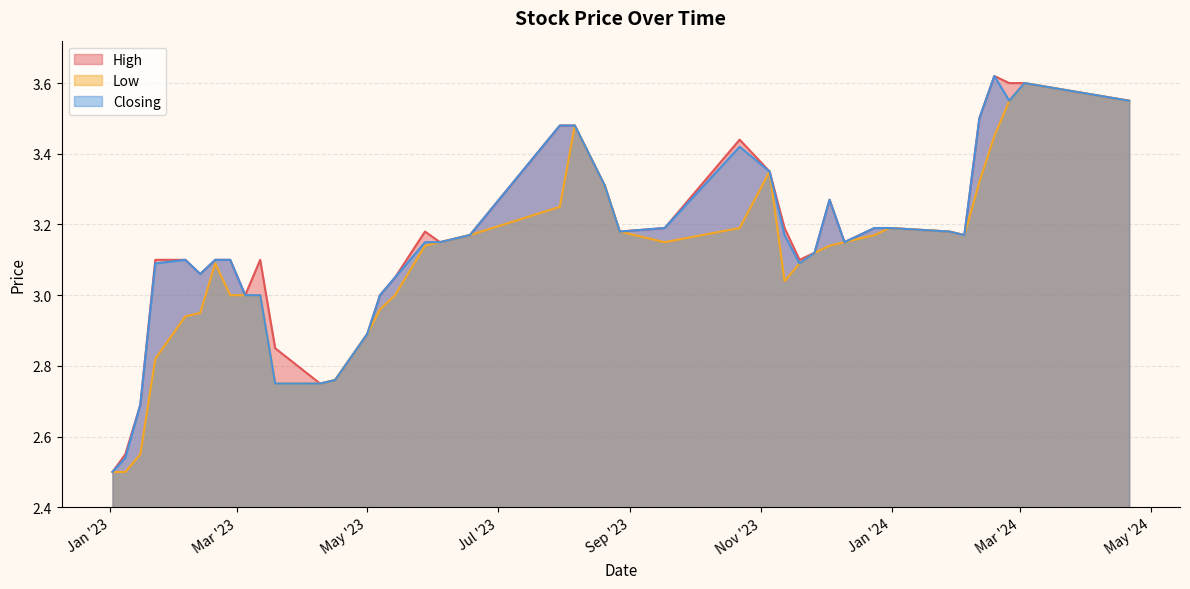

What is the sum of all High values?

126.0